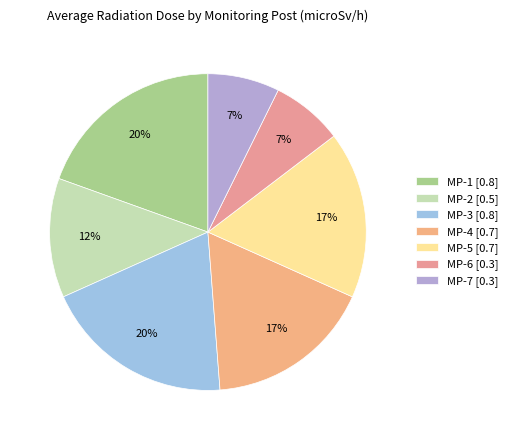

What is the largest slice in the pie chart?

MP-1